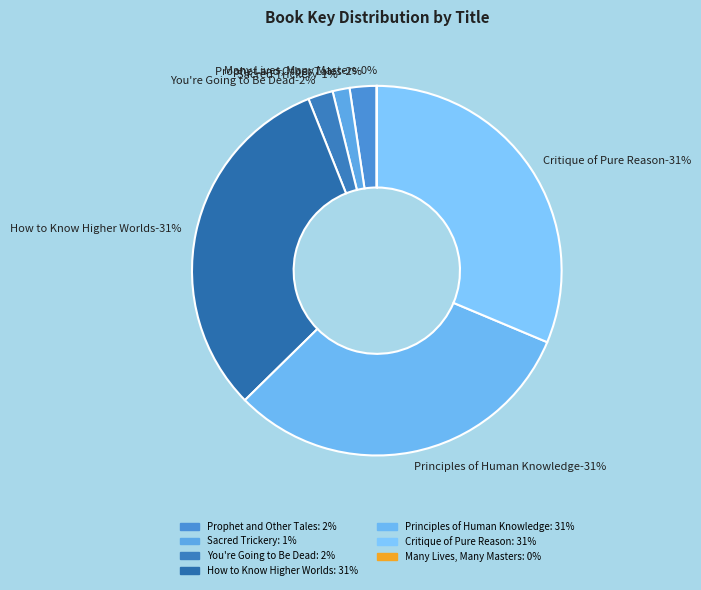

What is the smallest slice in the pie chart?

Many Lives, Many Masters